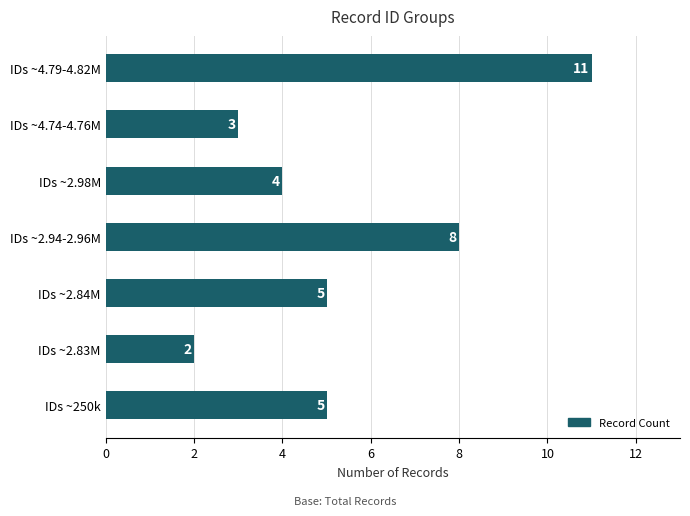

True or false: the data shows 5 at IDs ~4.74-4.76M.

False